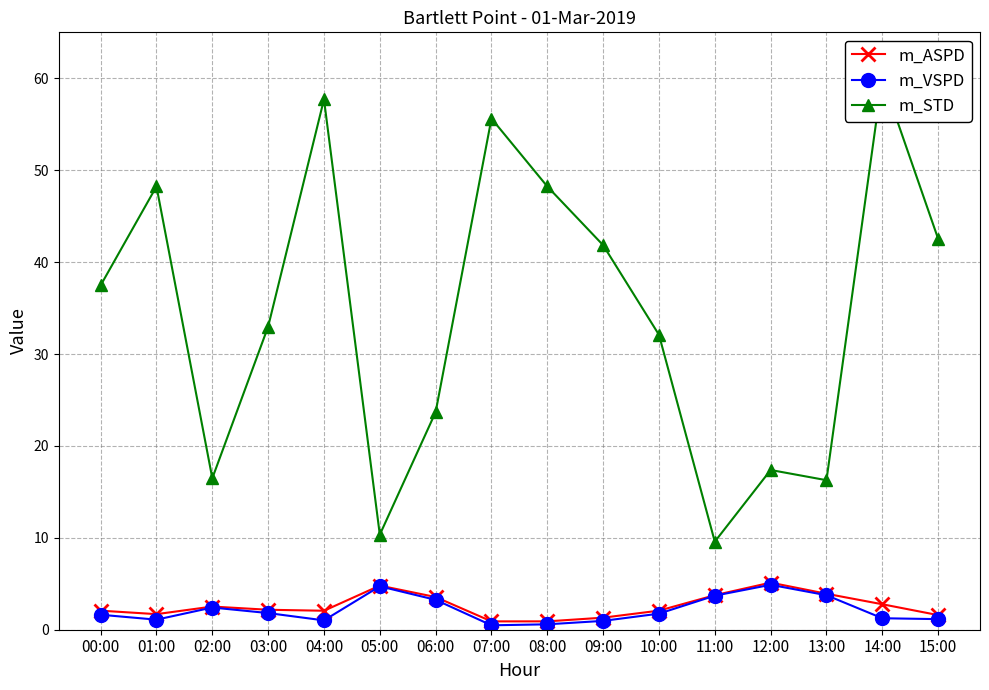

True or false: m_ASPD has a value of 0.9 at 07:00.

True